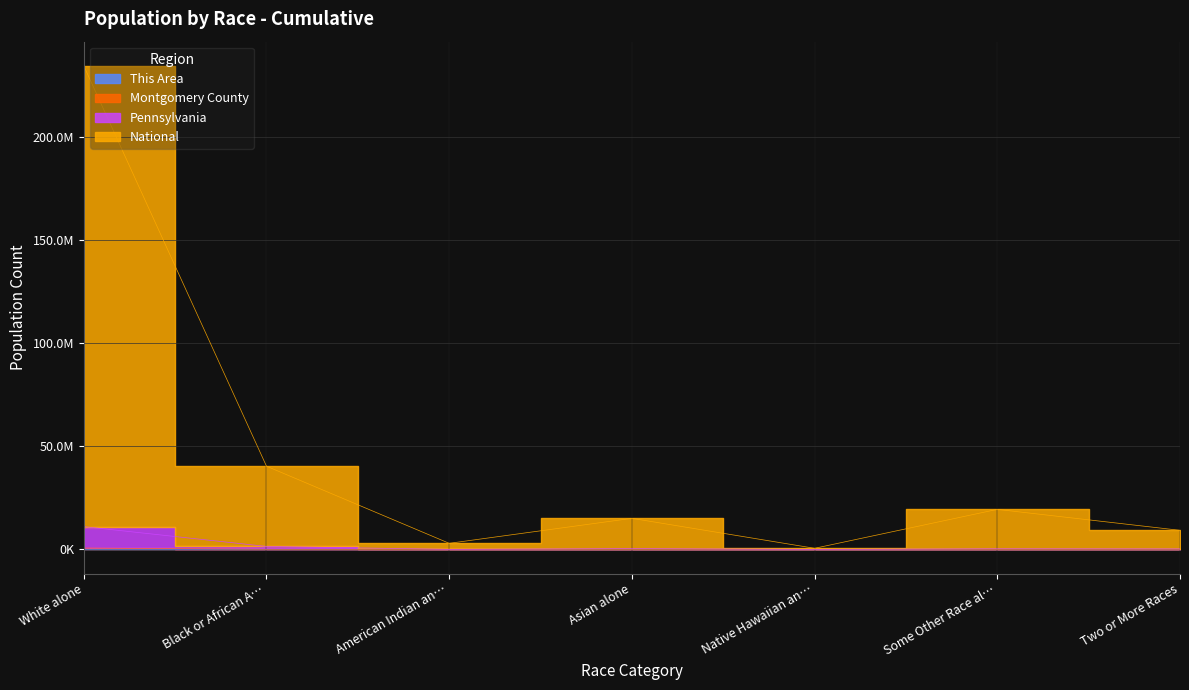

At which category does This Area reach its first local peak?

Asian alone